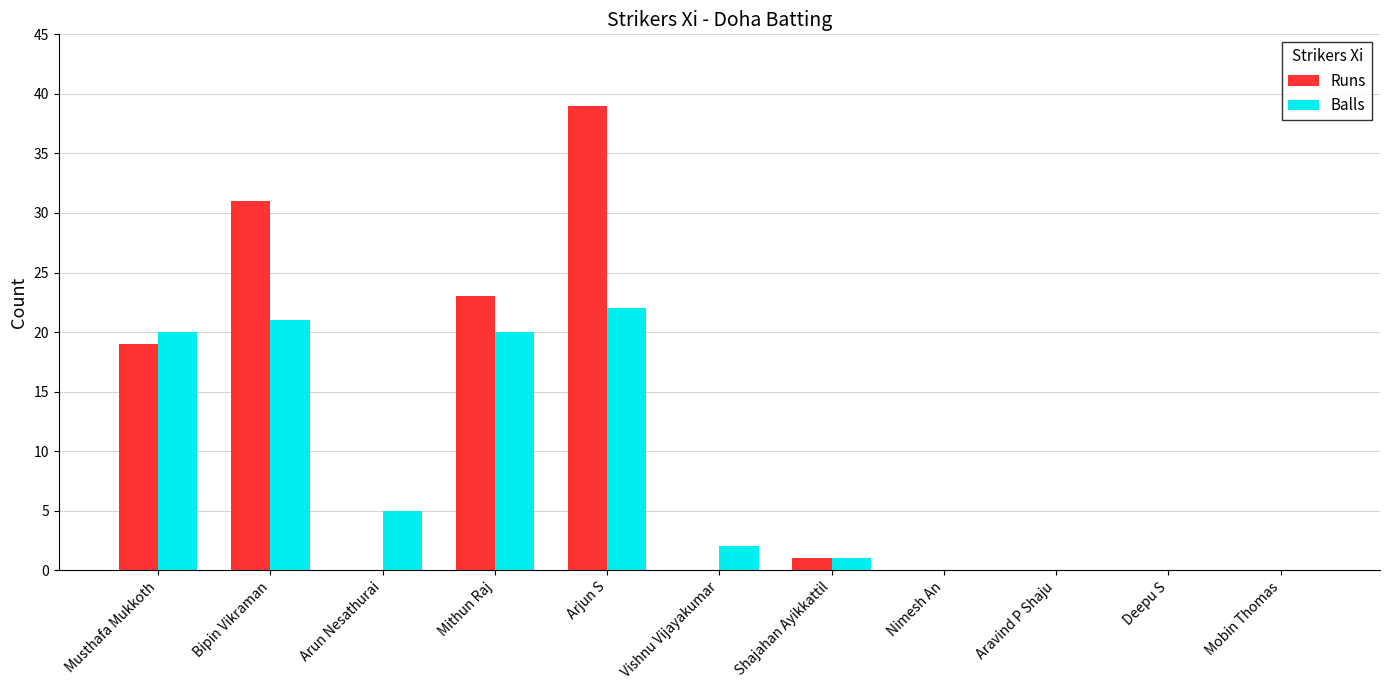

What is the highest value of the Balls series?

22